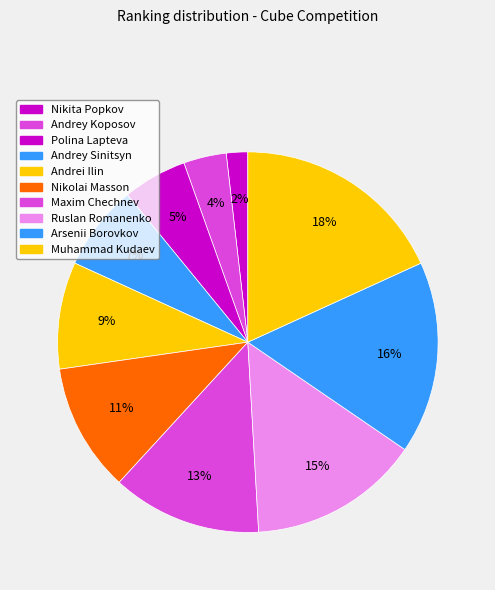

To the nearest percent, what is the difference between the Andrey Koposov and Andrei Ilin slice percentages?

5%